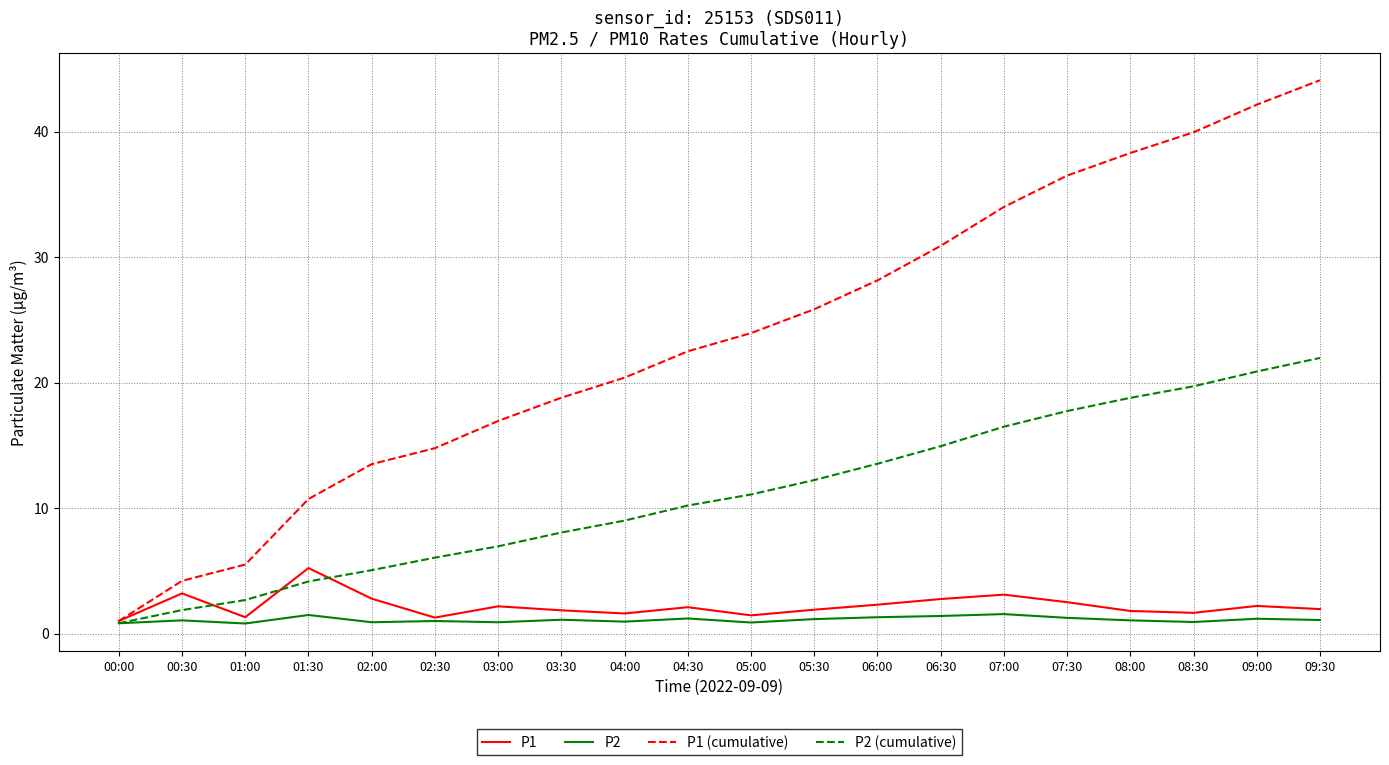

At how many categories does at least one series exceed 27?

8